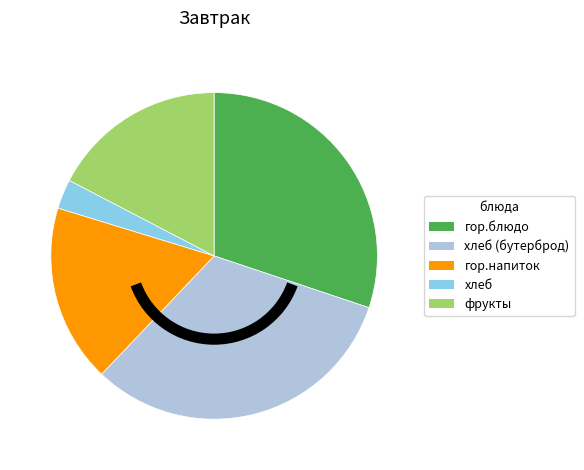

Does any single category account for the majority?

No